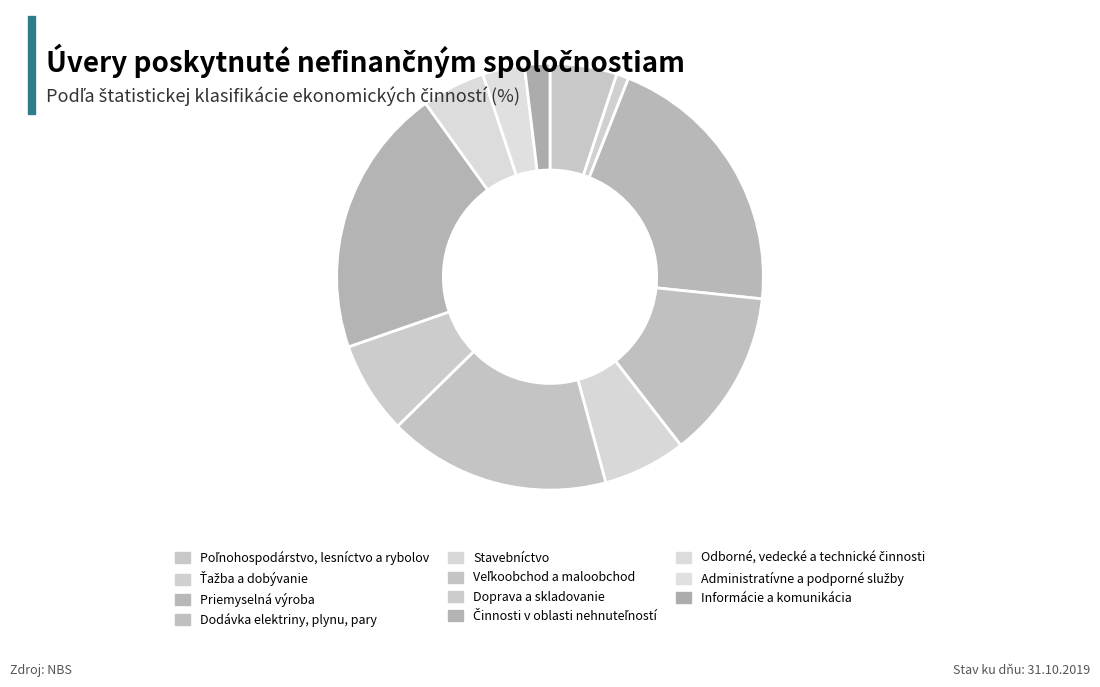

Do Stavebníctvo and Veľkoobchod a maloobchod together represent more than half of the pie?

No